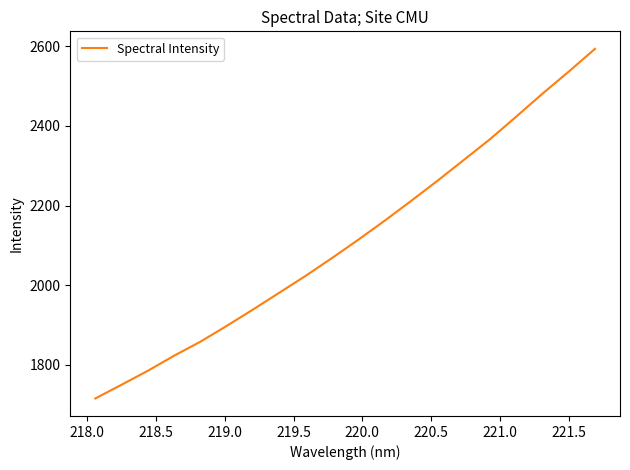

What is the minimum value shown in the chart?

1715.3